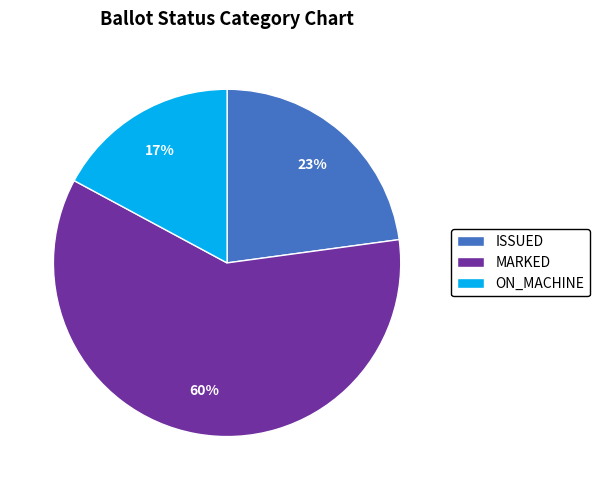

What is the majority slice?

MARKED